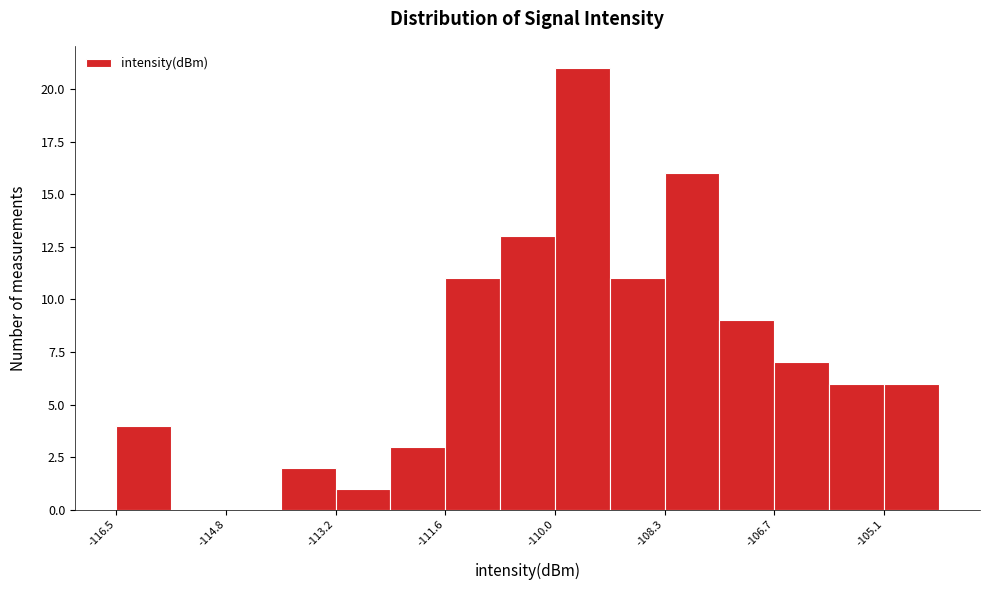

Reading left to right, transcribe this chart: for each bar, give the range it covers on the x-axis and its height. Neither the bar edges nor the heights are printed on the chart, so give them approximately, as read against the axes.

-116.4 to -115.6: 4
-115.6 to -114.8: 0
-114.8 to -114.0: 0
-114.0 to -113.2: 2
-113.2 to -112.4: 1
-112.4 to -111.6: 3
-111.6 to -110.8: 11
-110.8 to -110.0: 13
-110.0 to -109.2: 21
-109.2 to -108.4: 11
-108.4 to -107.6: 16
-107.6 to -106.8: 9
-106.8 to -105.8: 7
-105.8 to -105.0: 6
-105.0 to -104.2: 6